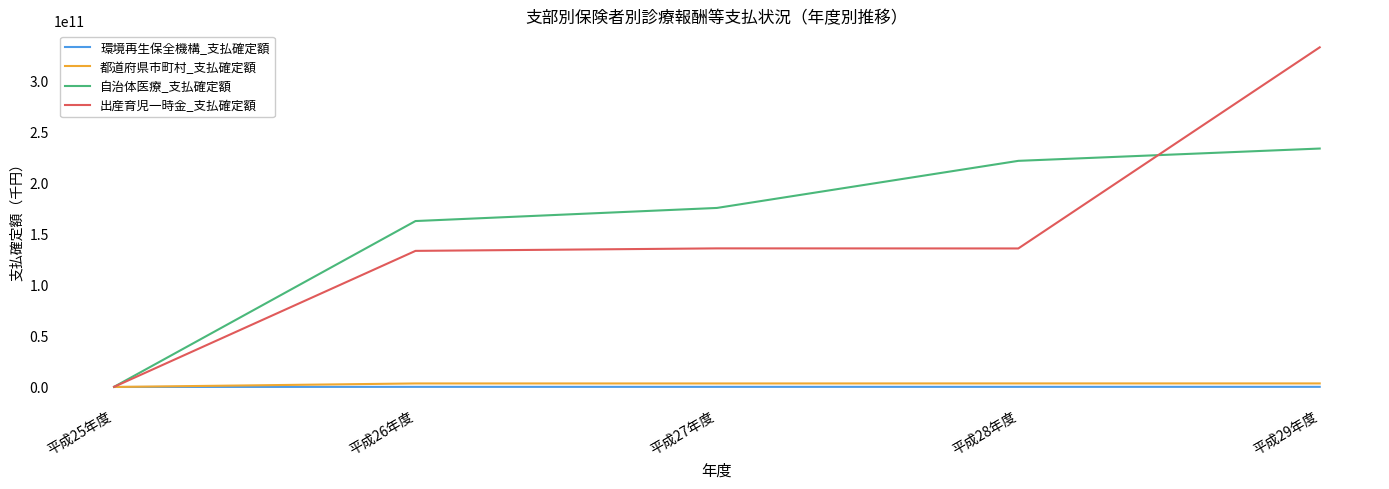

True or false: 環境再生保全機構_支払確定額 has a value of 117325265 at 平成26年度.

True